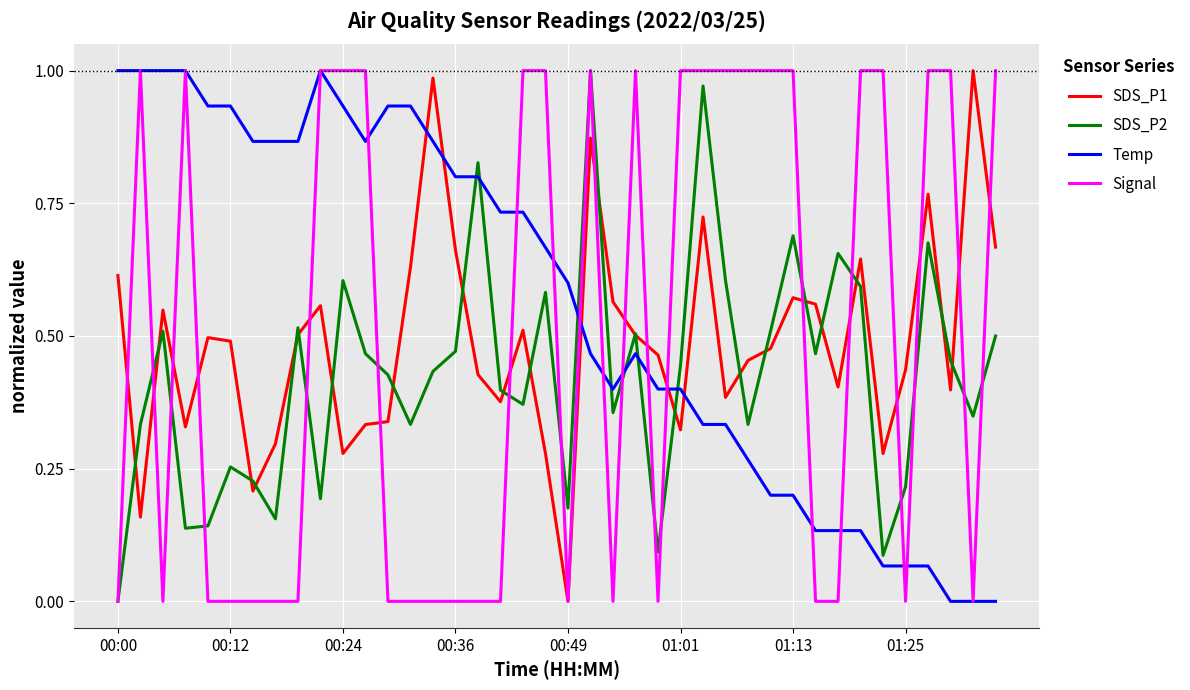

Which series has the largest total across all categories?

Temp